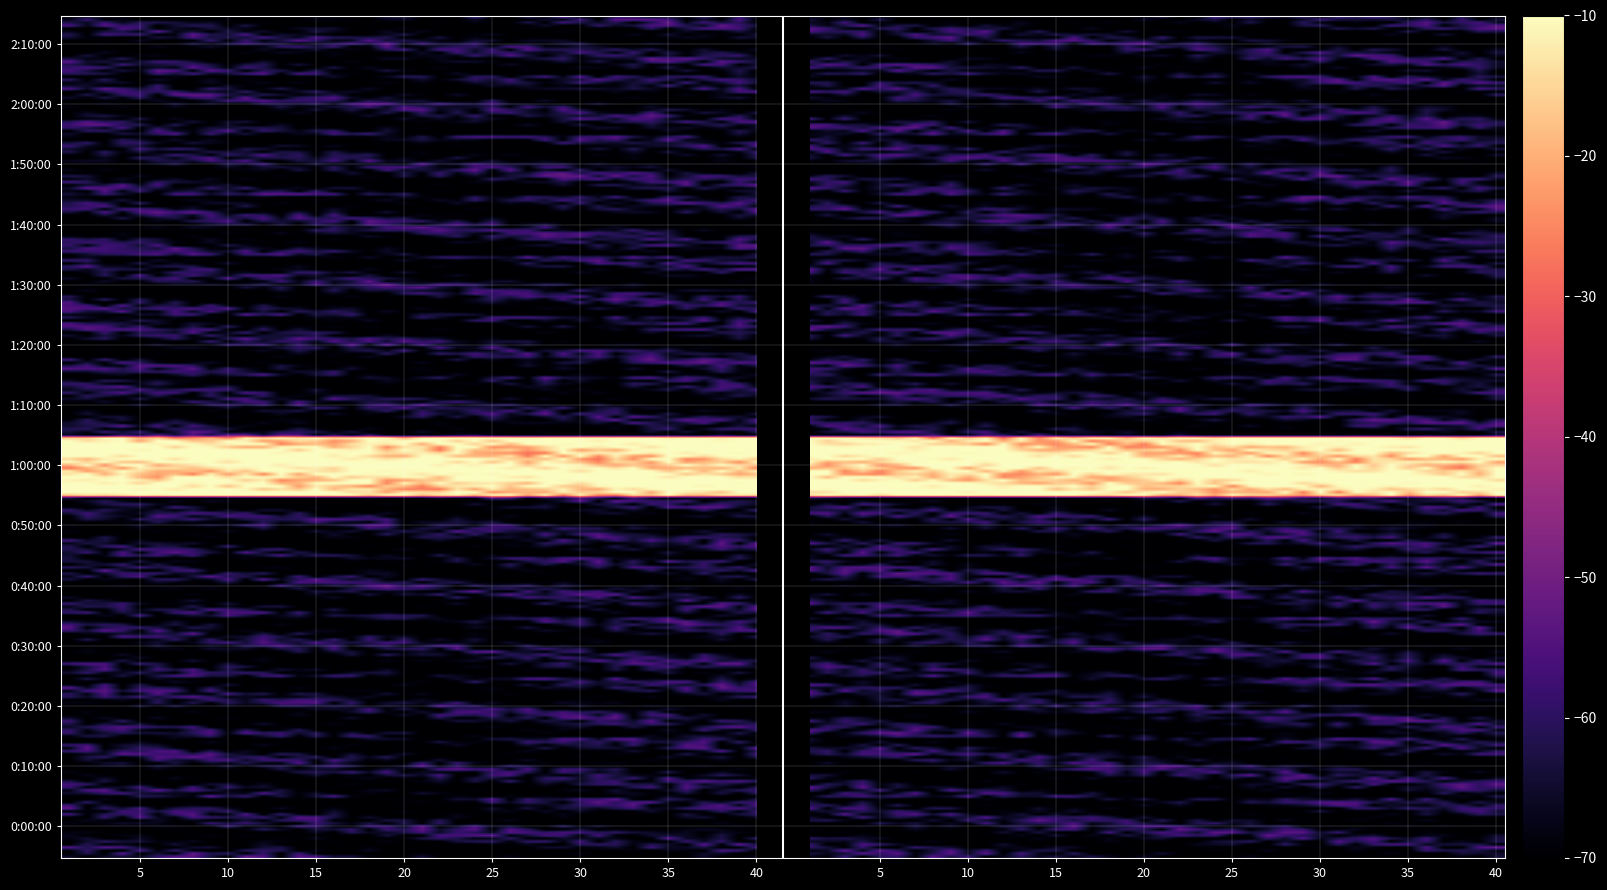

Which series has the largest range (max minus min)?

1